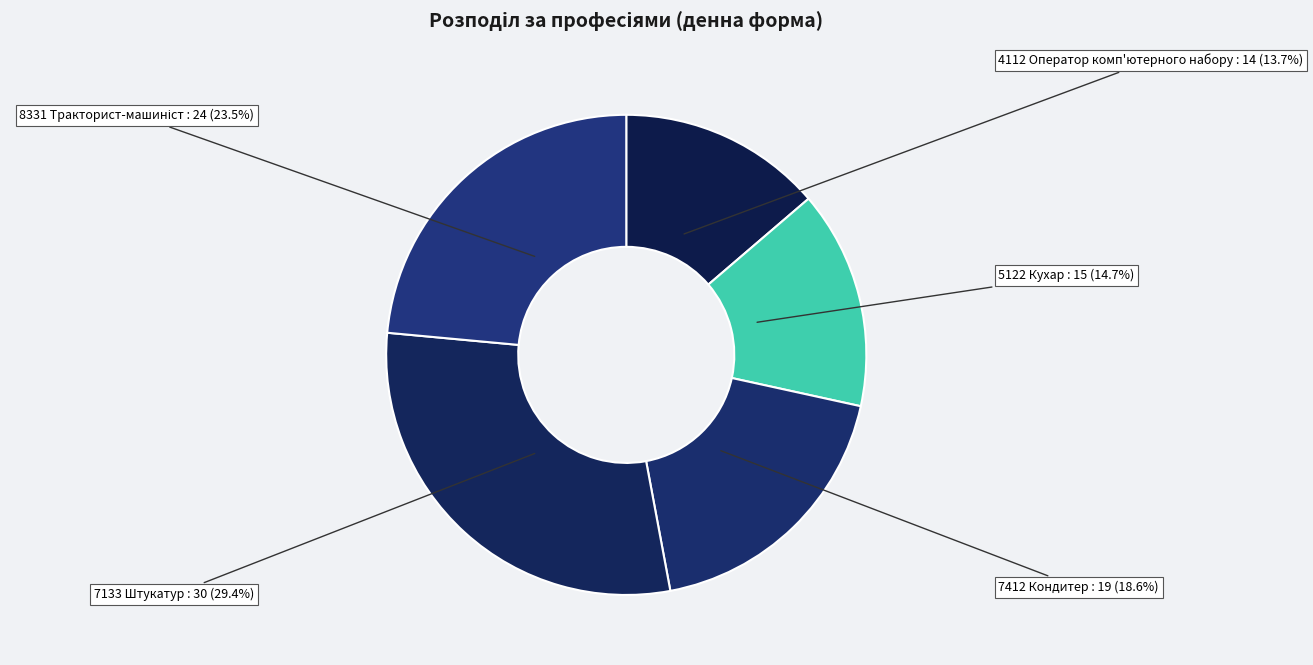

What is the ratio of the value at 7412 Кондитер to the value at 4112 Оператор комп'ютерного набору?

1.4